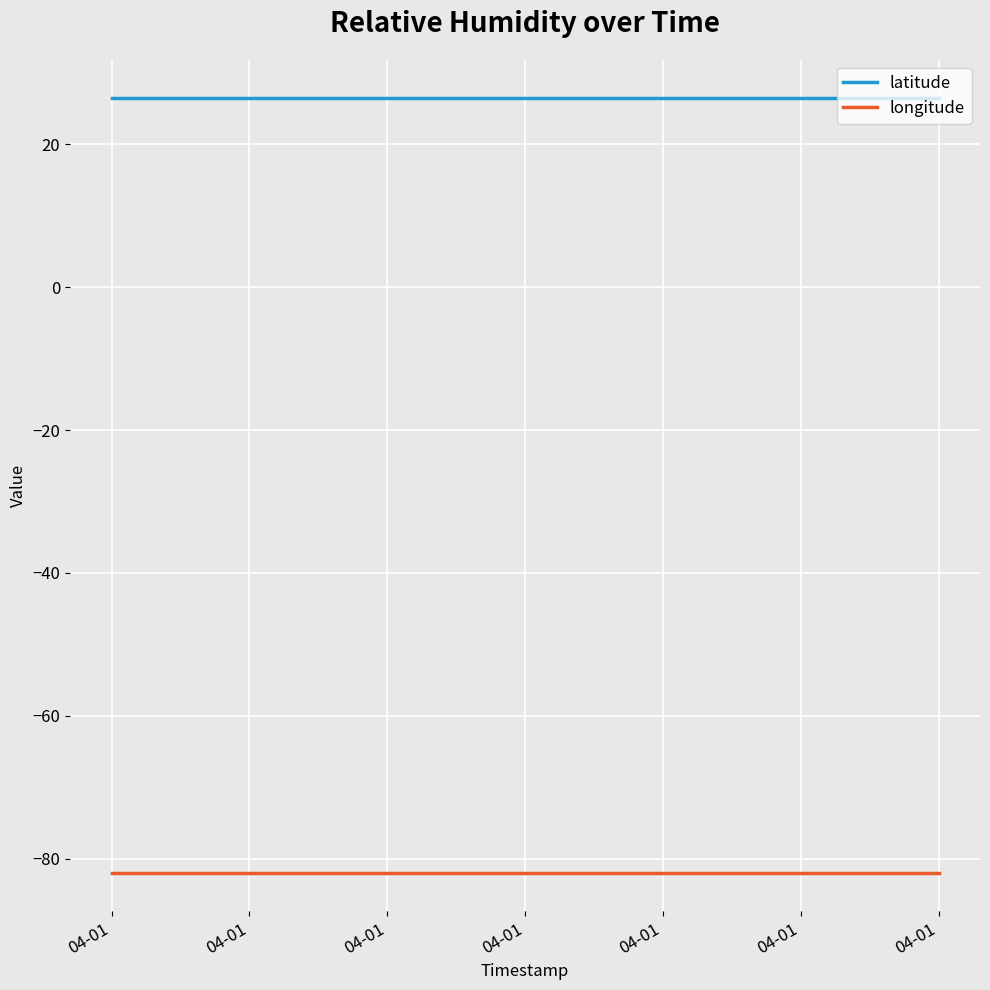

List the series in order of their overall mean, highest first.

latitude, longitude